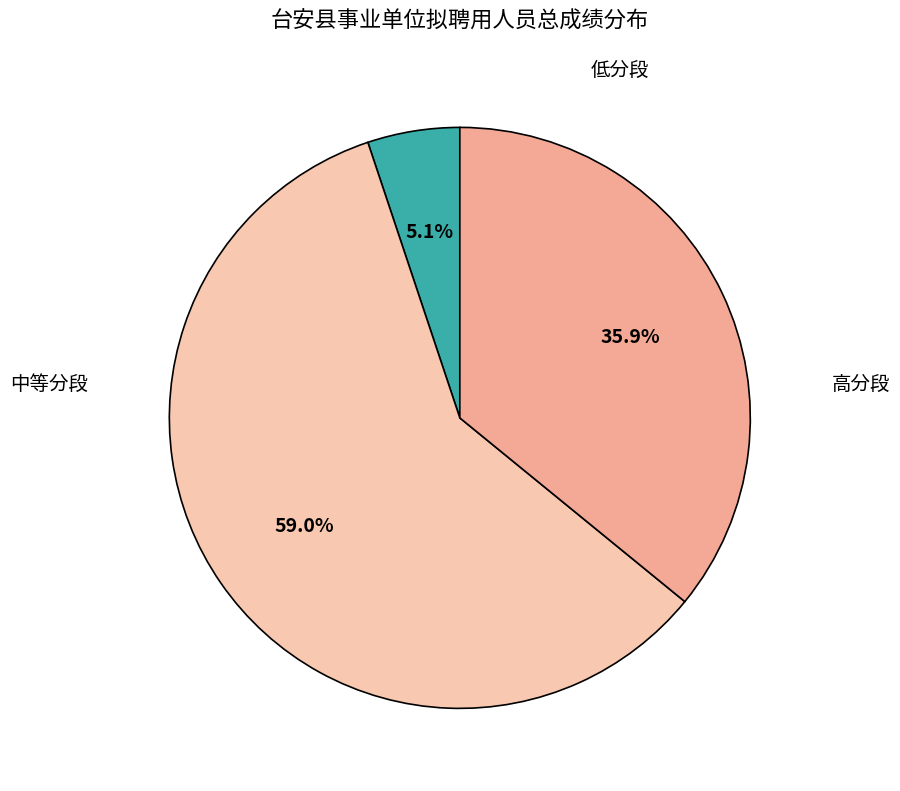

Does any single category account for the majority?

Yes